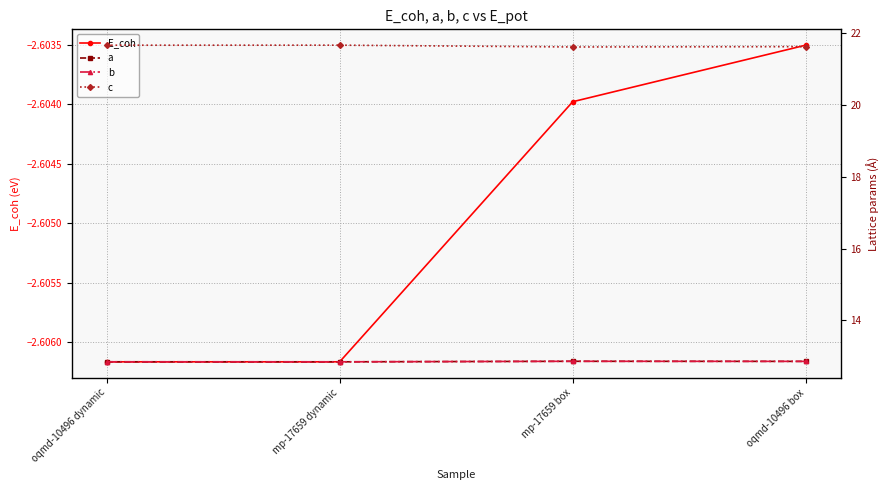

What is the label of the 2nd point from the left?

mp-17659 dynamic